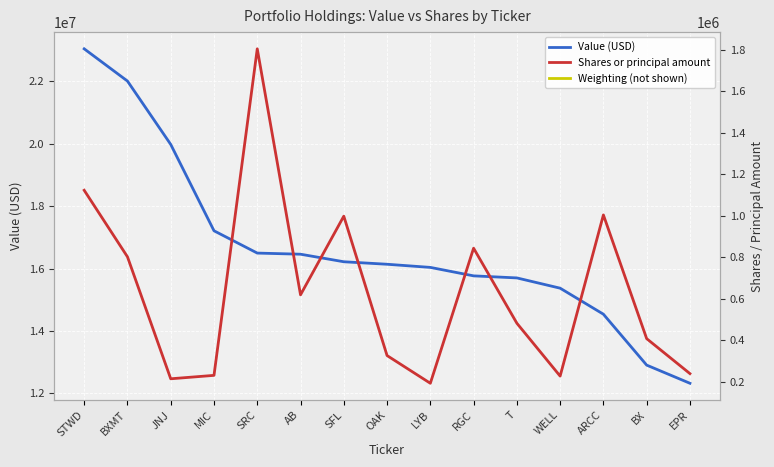

Reading right to left, list all the values displayed in this chart.

Value (USD): 12327000	12909000	14541000	15375000	15704000	15770000	16041000	16142000	16222000	16464000	16500000	17215000	19983000	22014000	23047000
Shares or principal amount: 239030	407614	1004245	227040	482005	843785	192430	326094	998270	618957	1805210	230572	214070	802262	1123147